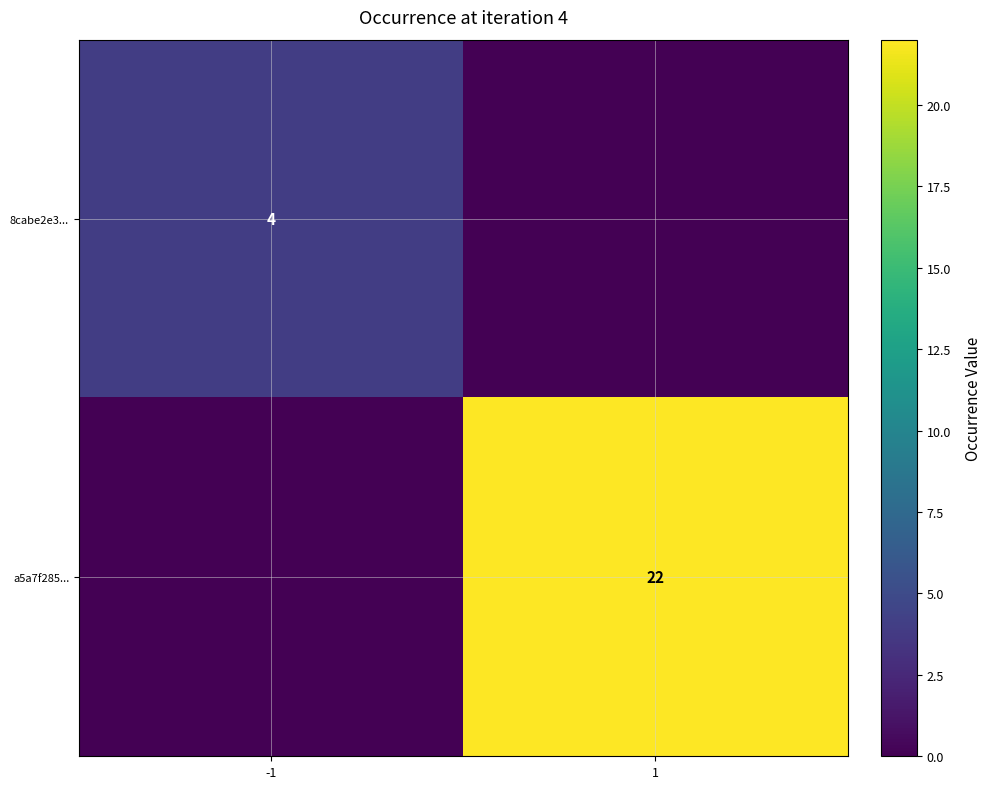

How many distinct data groups are displayed?

2